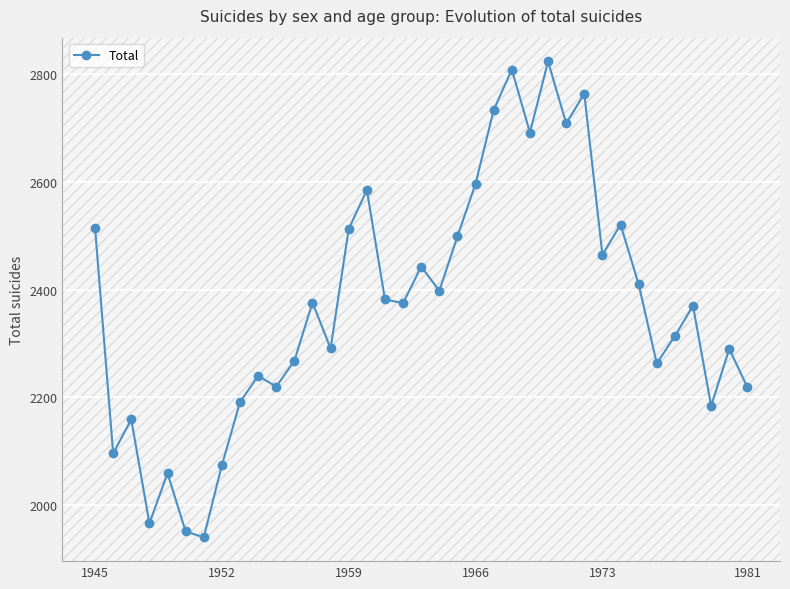

What is the greatest value displayed?

2824